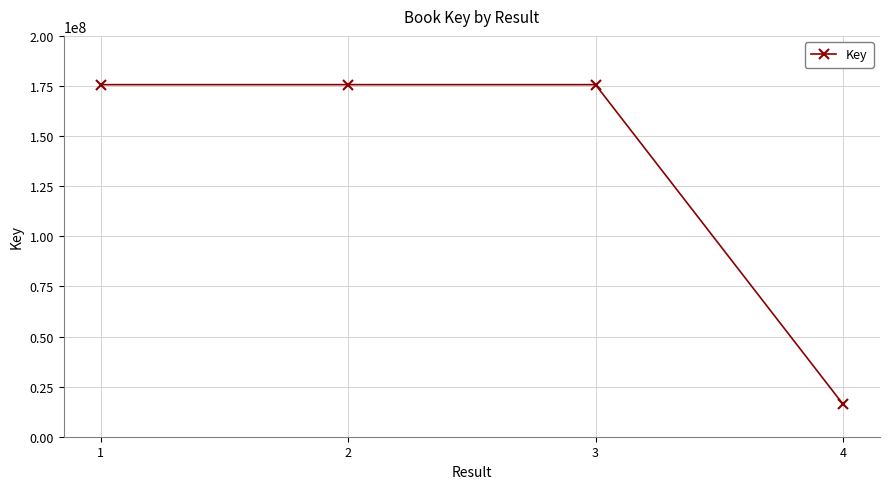

What is the ratio of the value at 3 to the value at 1?

1.0